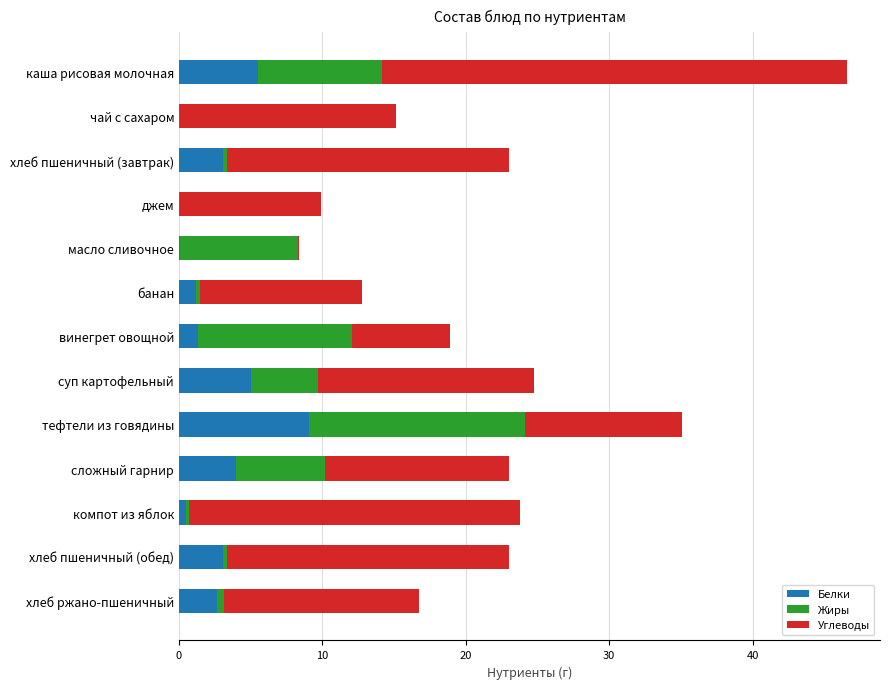

At which label does Белки reach its peak?

тефтели из говядины